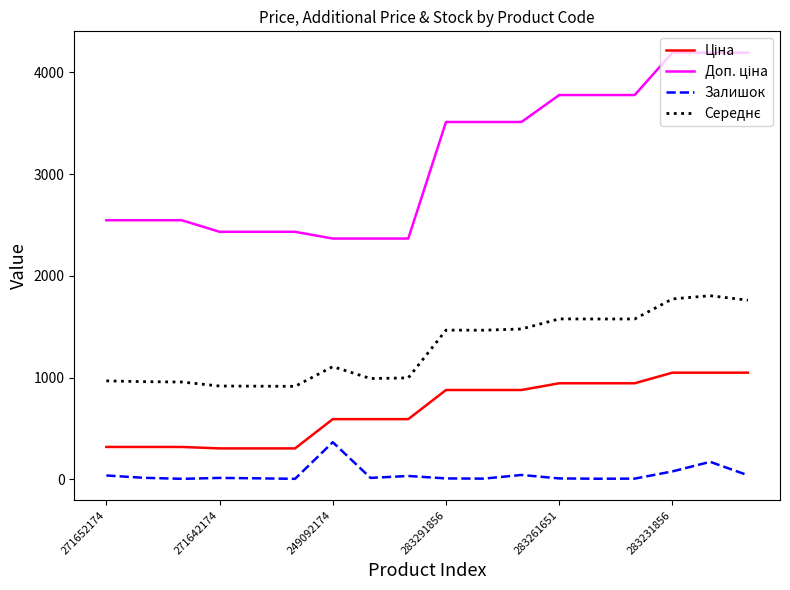

What is the greatest value displayed?

4193.5